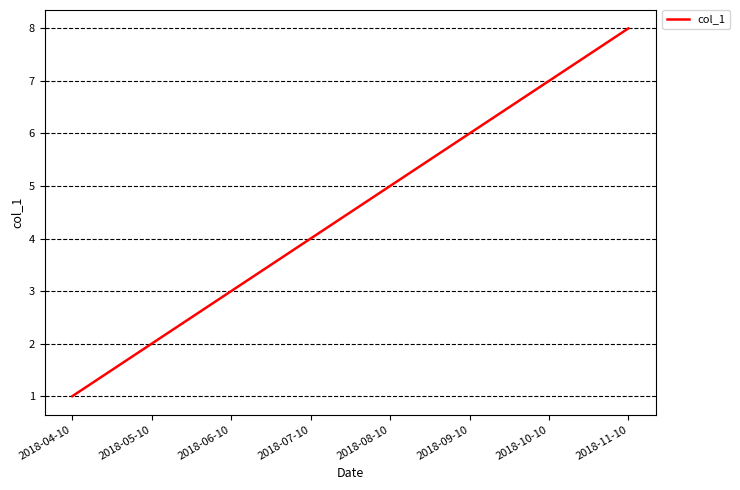

What is the smallest value displayed?

1